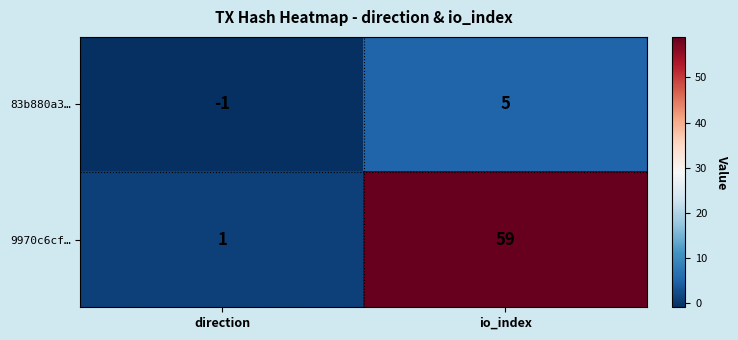

The 83b880a3… series shows 3 at io_index. True or false?

False